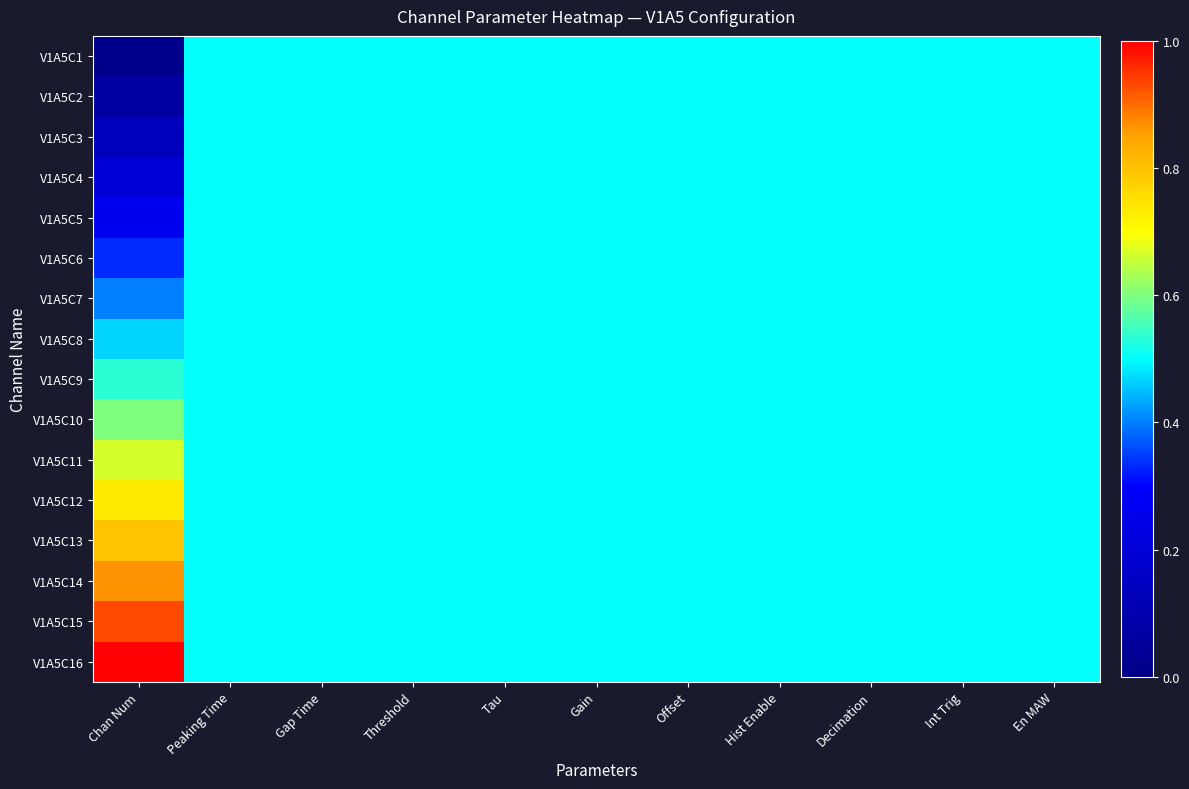

Reading left to right, what are all the values shown in this chart?

V1A5C1: Chan Num=0.0	Peaking Time=0.5	Gap Time=0.5	Threshold=0.5	Tau=0.5	Gain=0.5	Offset=0.5	Hist Enable=0.5	Decimation=0.5	Int Trig=0.5	En MAW=0.5
V1A5C2: Chan Num=0.1	Peaking Time=0.5	Gap Time=0.5	Threshold=0.5	Tau=0.5	Gain=0.5	Offset=0.5	Hist Enable=0.5	Decimation=0.5	Int Trig=0.5	En MAW=0.5
V1A5C3: Chan Num=0.1	Peaking Time=0.5	Gap Time=0.5	Threshold=0.5	Tau=0.5	Gain=0.5	Offset=0.5	Hist Enable=0.5	Decimation=0.5	Int Trig=0.5	En MAW=0.5
V1A5C4: Chan Num=0.2	Peaking Time=0.5	Gap Time=0.5	Threshold=0.5	Tau=0.5	Gain=0.5	Offset=0.5	Hist Enable=0.5	Decimation=0.5	Int Trig=0.5	En MAW=0.5
V1A5C5: Chan Num=0.3	Peaking Time=0.5	Gap Time=0.5	Threshold=0.5	Tau=0.5	Gain=0.5	Offset=0.5	Hist Enable=0.5	Decimation=0.5	Int Trig=0.5	En MAW=0.5
V1A5C6: Chan Num=0.3	Peaking Time=0.5	Gap Time=0.5	Threshold=0.5	Tau=0.5	Gain=0.5	Offset=0.5	Hist Enable=0.5	Decimation=0.5	Int Trig=0.5	En MAW=0.5
V1A5C7: Chan Num=0.4	Peaking Time=0.5	Gap Time=0.5	Threshold=0.5	Tau=0.5	Gain=0.5	Offset=0.5	Hist Enable=0.5	Decimation=0.5	Int Trig=0.5	En MAW=0.5
V1A5C8: Chan Num=0.5	Peaking Time=0.5	Gap Time=0.5	Threshold=0.5	Tau=0.5	Gain=0.5	Offset=0.5	Hist Enable=0.5	Decimation=0.5	Int Trig=0.5	En MAW=0.5
V1A5C9: Chan Num=0.5	Peaking Time=0.5	Gap Time=0.5	Threshold=0.5	Tau=0.5	Gain=0.5	Offset=0.5	Hist Enable=0.5	Decimation=0.5	Int Trig=0.5	En MAW=0.5
V1A5C10: Chan Num=0.6	Peaking Time=0.5	Gap Time=0.5	Threshold=0.5	Tau=0.5	Gain=0.5	Offset=0.5	Hist Enable=0.5	Decimation=0.5	Int Trig=0.5	En MAW=0.5
V1A5C11: Chan Num=0.7	Peaking Time=0.5	Gap Time=0.5	Threshold=0.5	Tau=0.5	Gain=0.5	Offset=0.5	Hist Enable=0.5	Decimation=0.5	Int Trig=0.5	En MAW=0.5
V1A5C12: Chan Num=0.7	Peaking Time=0.5	Gap Time=0.5	Threshold=0.5	Tau=0.5	Gain=0.5	Offset=0.5	Hist Enable=0.5	Decimation=0.5	Int Trig=0.5	En MAW=0.5
V1A5C13: Chan Num=0.8	Peaking Time=0.5	Gap Time=0.5	Threshold=0.5	Tau=0.5	Gain=0.5	Offset=0.5	Hist Enable=0.5	Decimation=0.5	Int Trig=0.5	En MAW=0.5
V1A5C14: Chan Num=0.9	Peaking Time=0.5	Gap Time=0.5	Threshold=0.5	Tau=0.5	Gain=0.5	Offset=0.5	Hist Enable=0.5	Decimation=0.5	Int Trig=0.5	En MAW=0.5
V1A5C15: Chan Num=0.9	Peaking Time=0.5	Gap Time=0.5	Threshold=0.5	Tau=0.5	Gain=0.5	Offset=0.5	Hist Enable=0.5	Decimation=0.5	Int Trig=0.5	En MAW=0.5
V1A5C16: Chan Num=1.0	Peaking Time=0.5	Gap Time=0.5	Threshold=0.5	Tau=0.5	Gain=0.5	Offset=0.5	Hist Enable=0.5	Decimation=0.5	Int Trig=0.5	En MAW=0.5